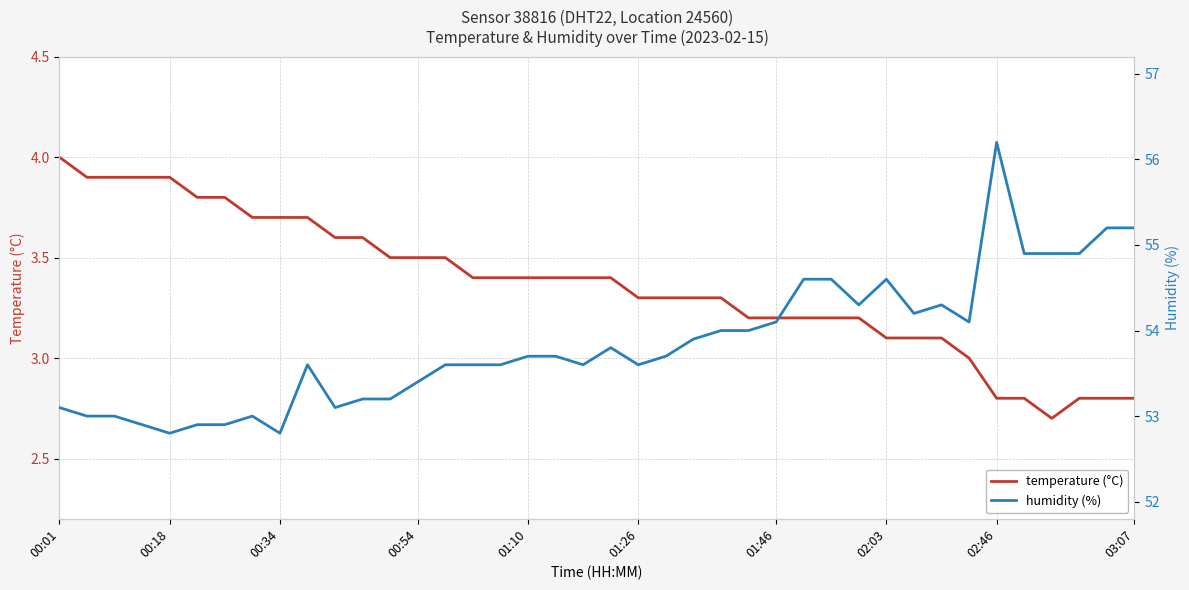

True or false: temperature has more than 0 interior local peaks.

False